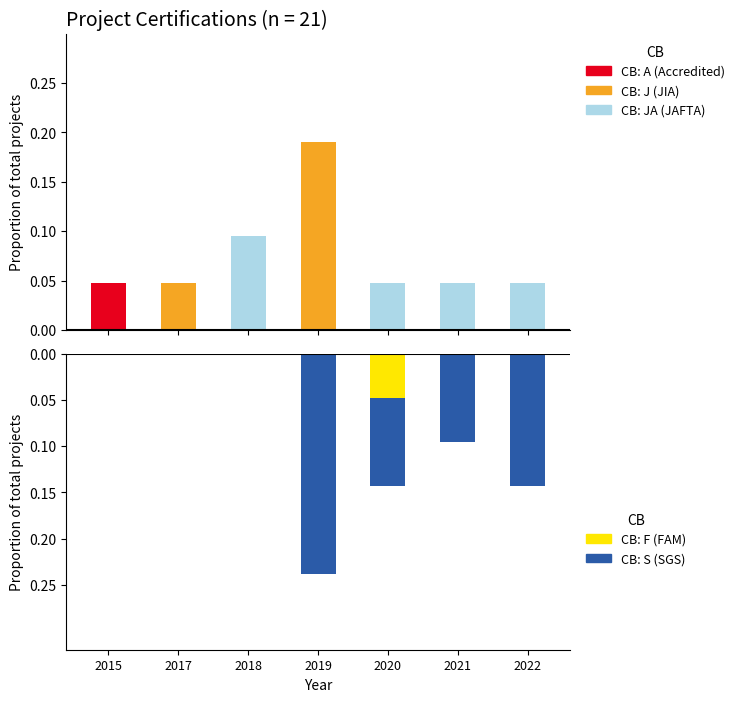

List the series in order of their peak value, highest first.

J, JA, A, F, S